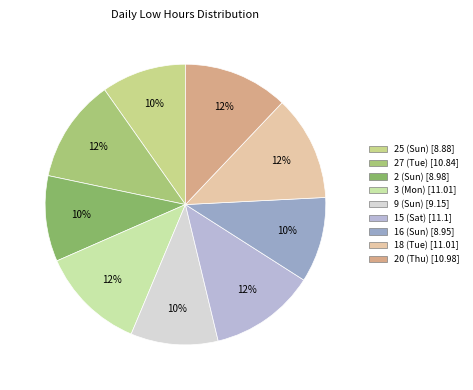

Is it true that 25 (Sun) is 10% of the pie?

True